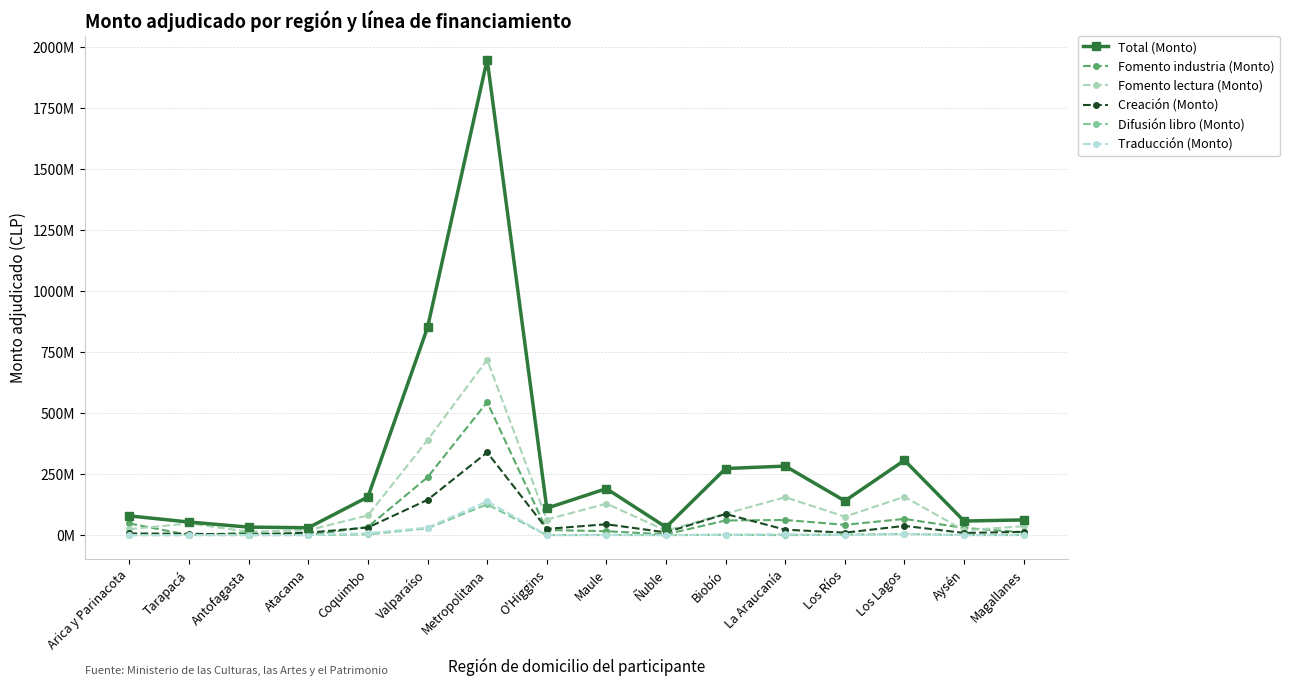

True or false: Traducción (Monto) has more than 1 points higher than both neighbors.

True